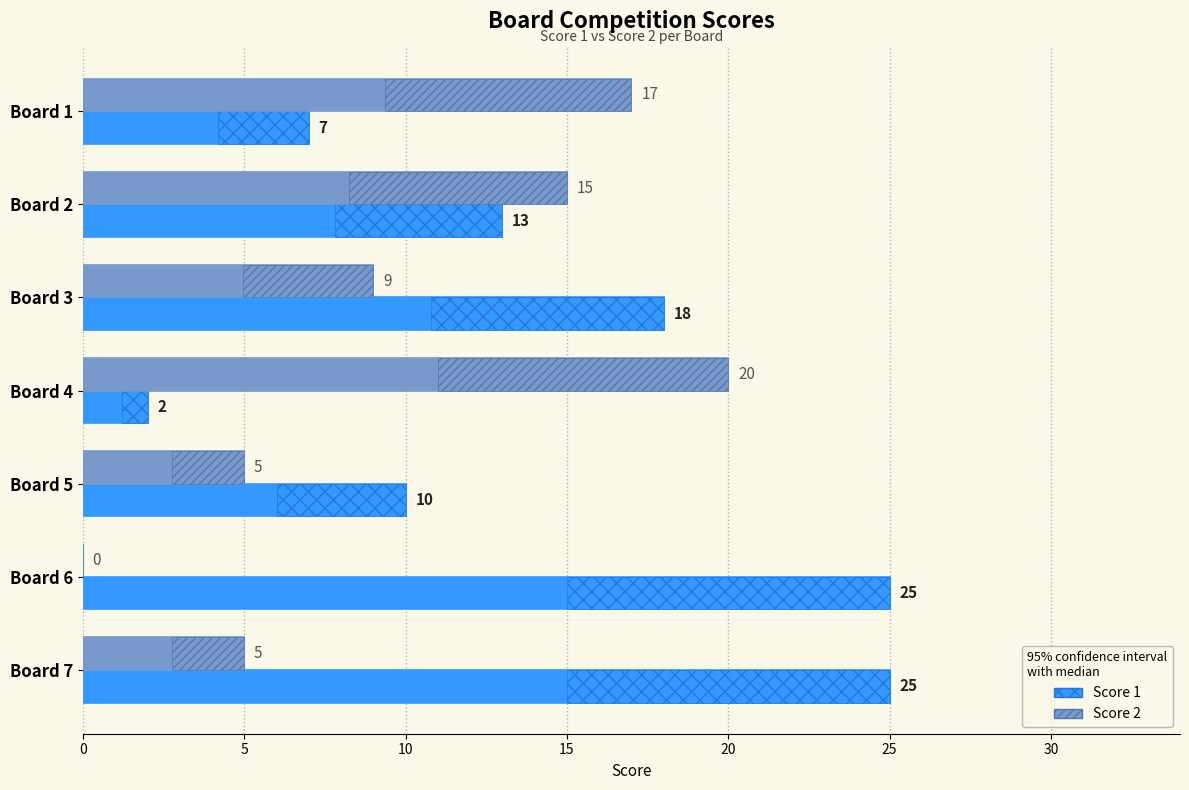

Which series has the largest range (max minus min)?

Score 1